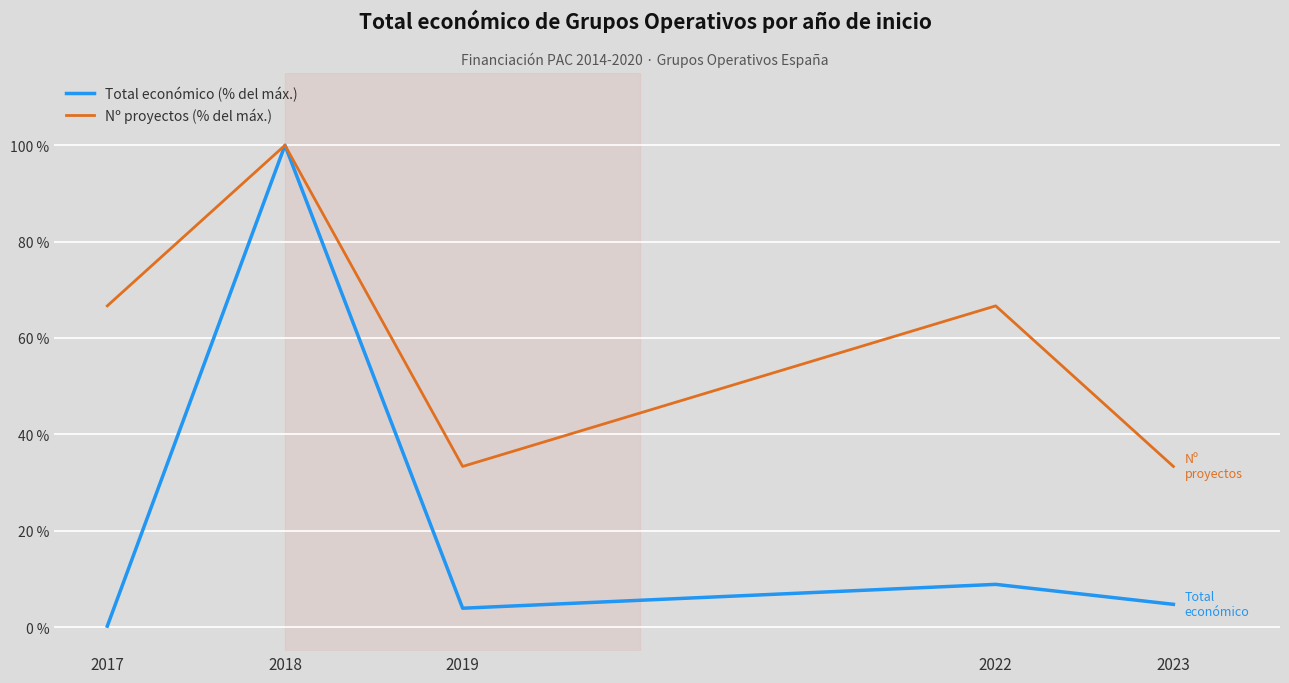

Which series has the largest range (max minus min)?

Total económico (% del máx.)